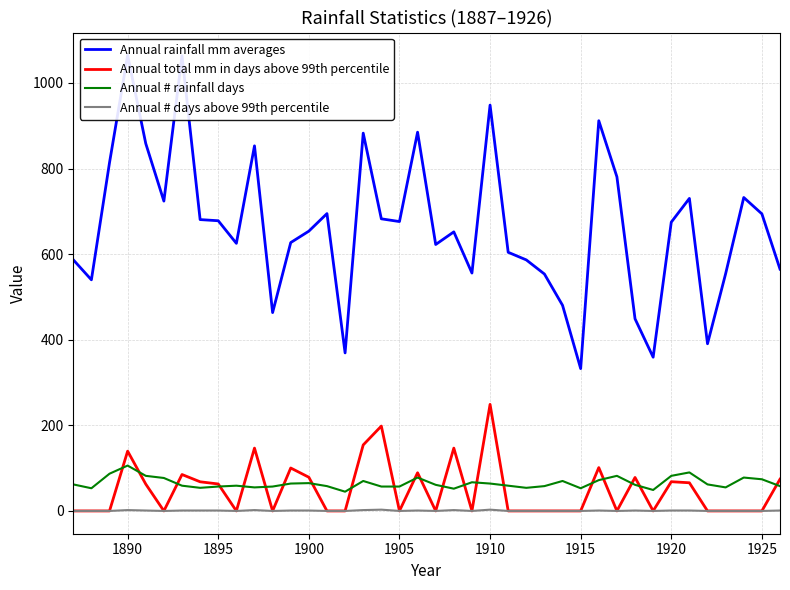

True or false: Annual # days above 99th percentile and Annual # rainfall days intersect in this chart.

False